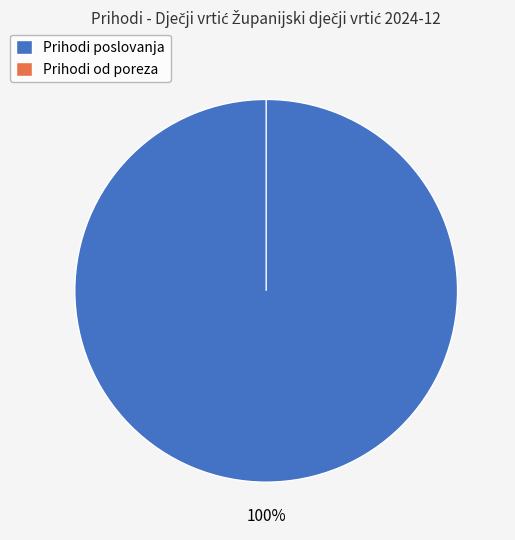

The Prihodi poslovanja slice represents 99% of the pie. True or false?

False